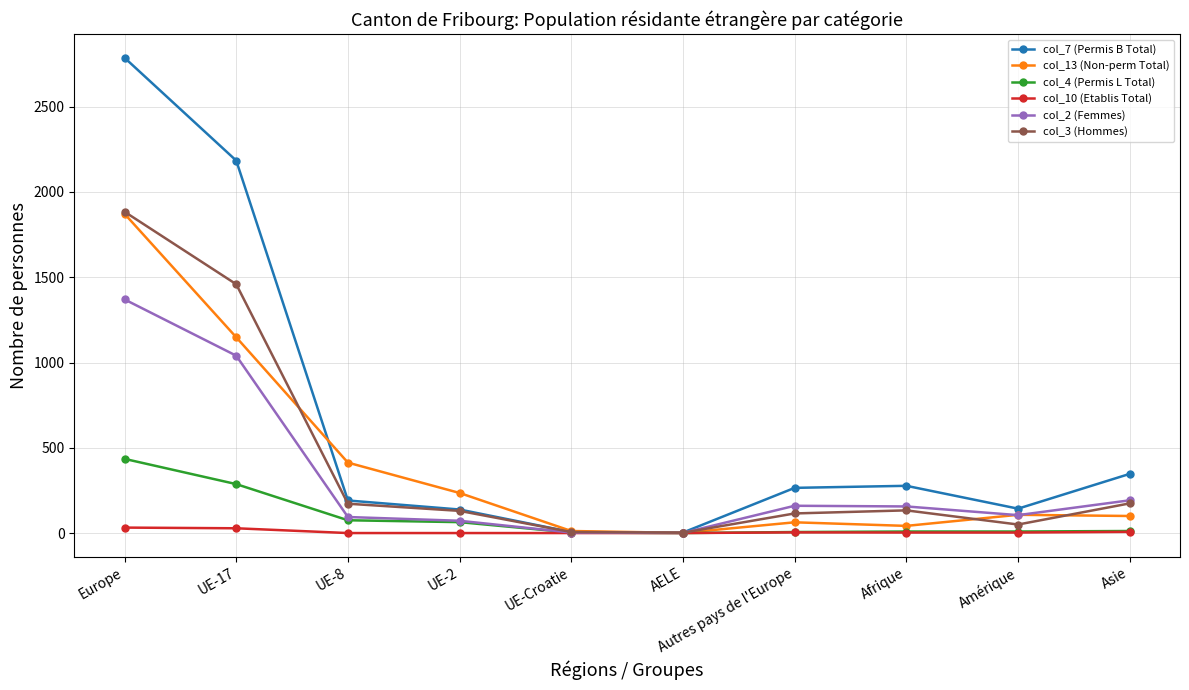

Which series has the largest range (max minus min)?

col_7 (Permis B Total)